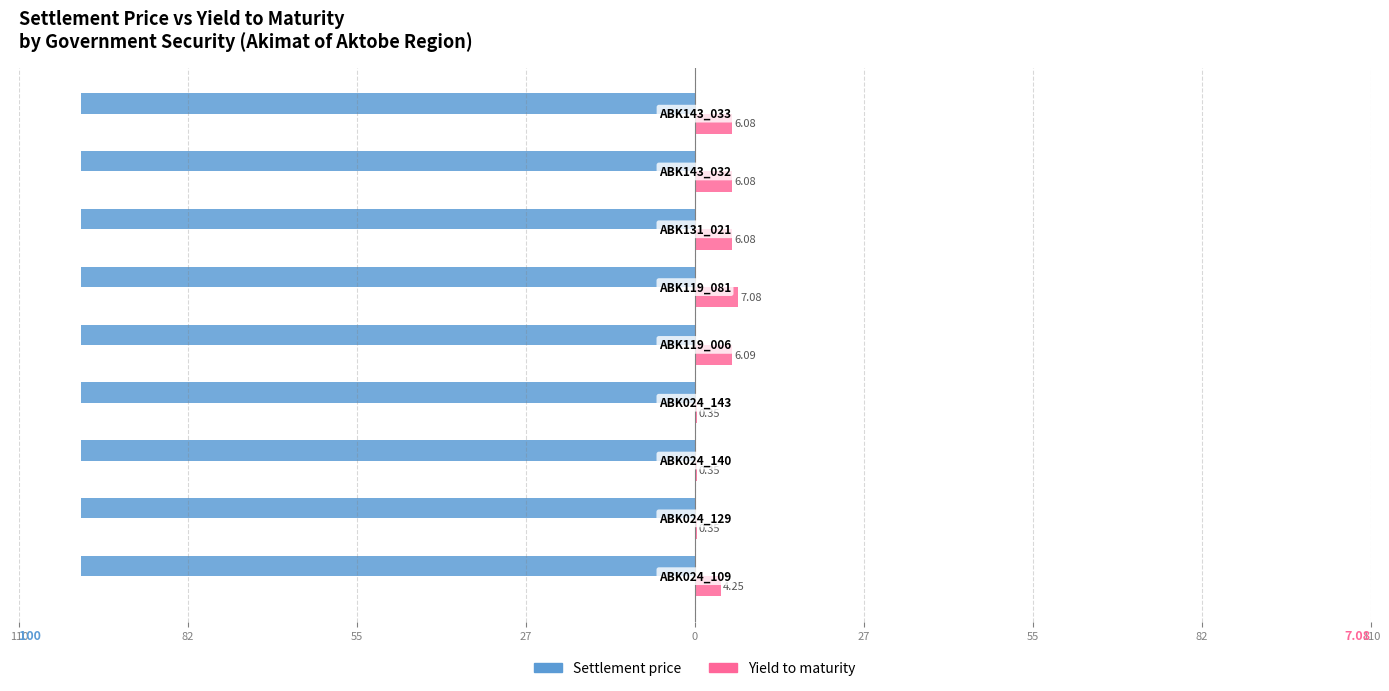

What are all the series names shown in the legend?

Settlement price, Yield to maturity